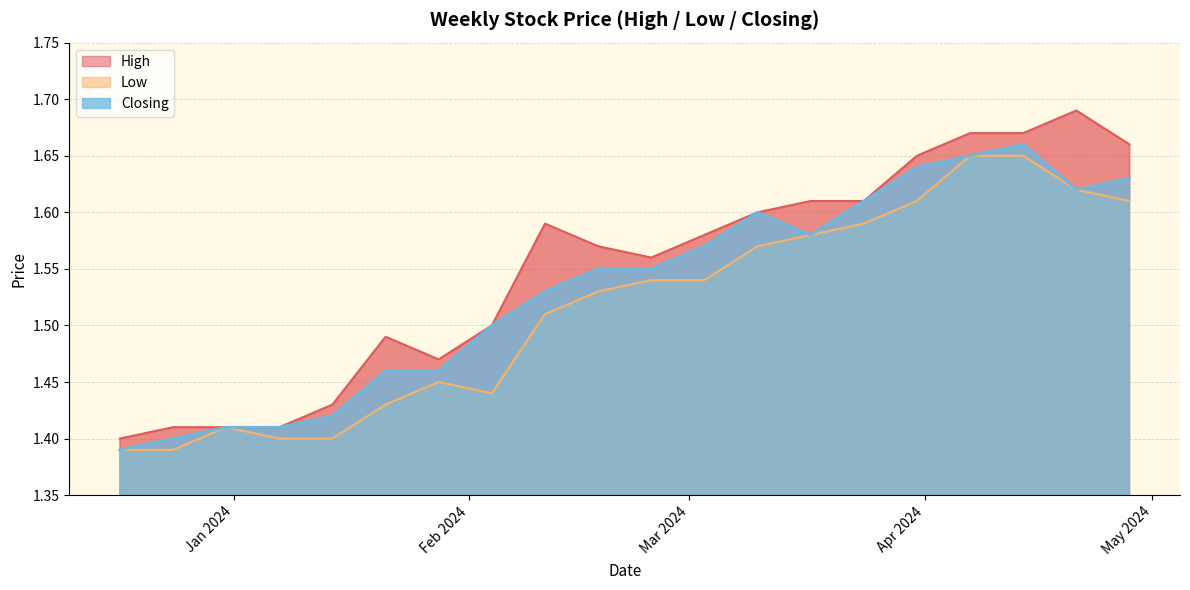

Which category has the lowest value in the Low series?

24/12/2023